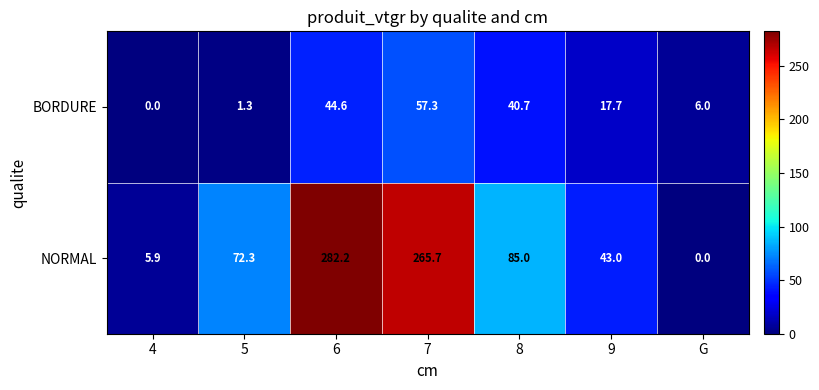

Which category has the highest value across all series?

6